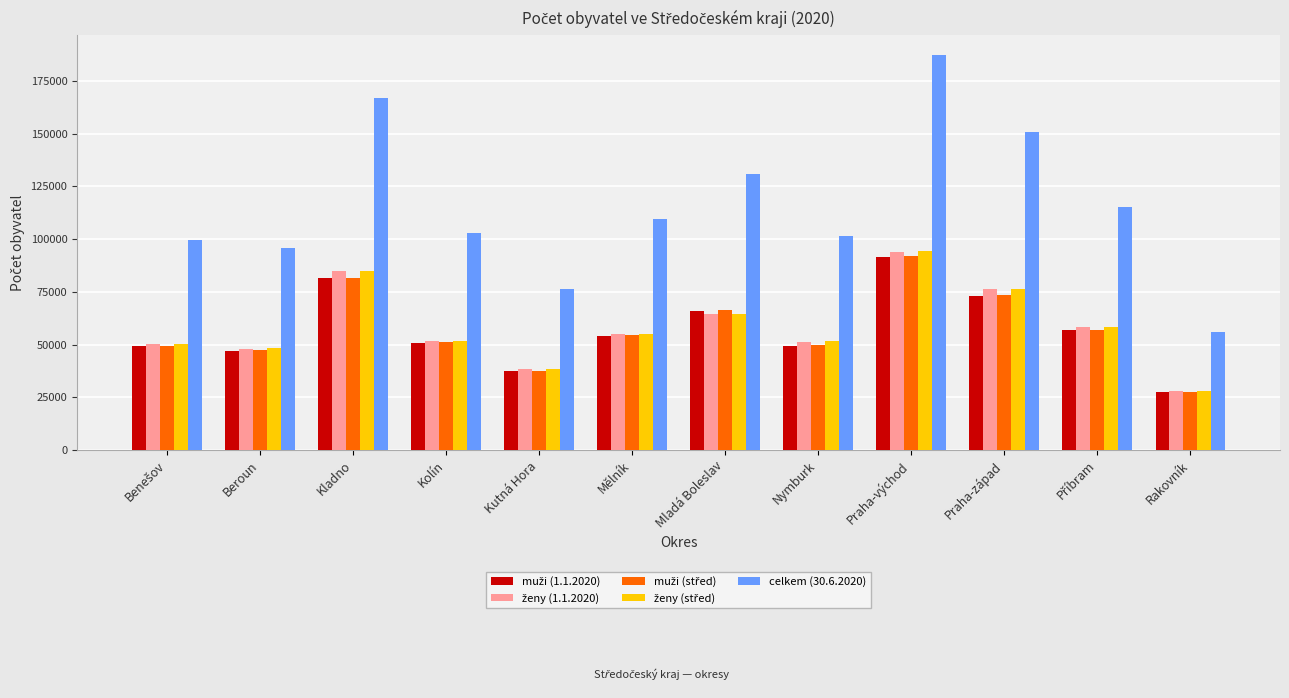

What is the sum of all celkem (30.6.2020) values?

1391993